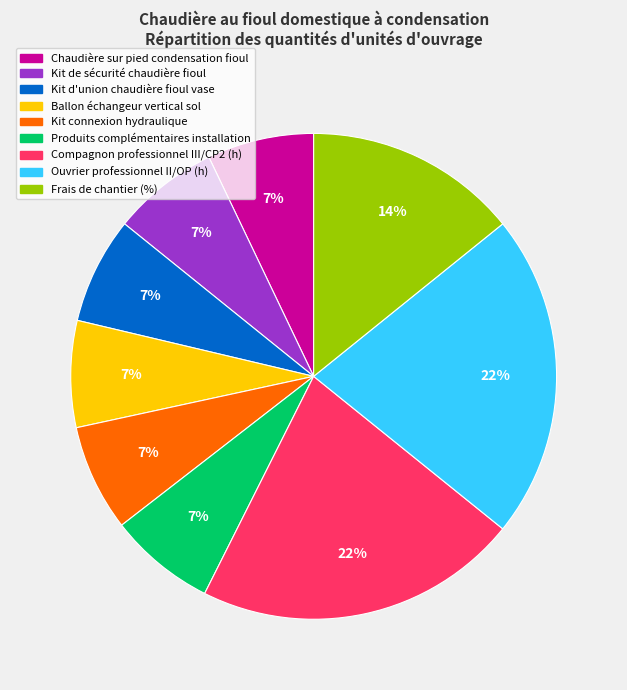

To the nearest percent, what percentage of the pie is Chaudière sur pied condensation fioul?

7%